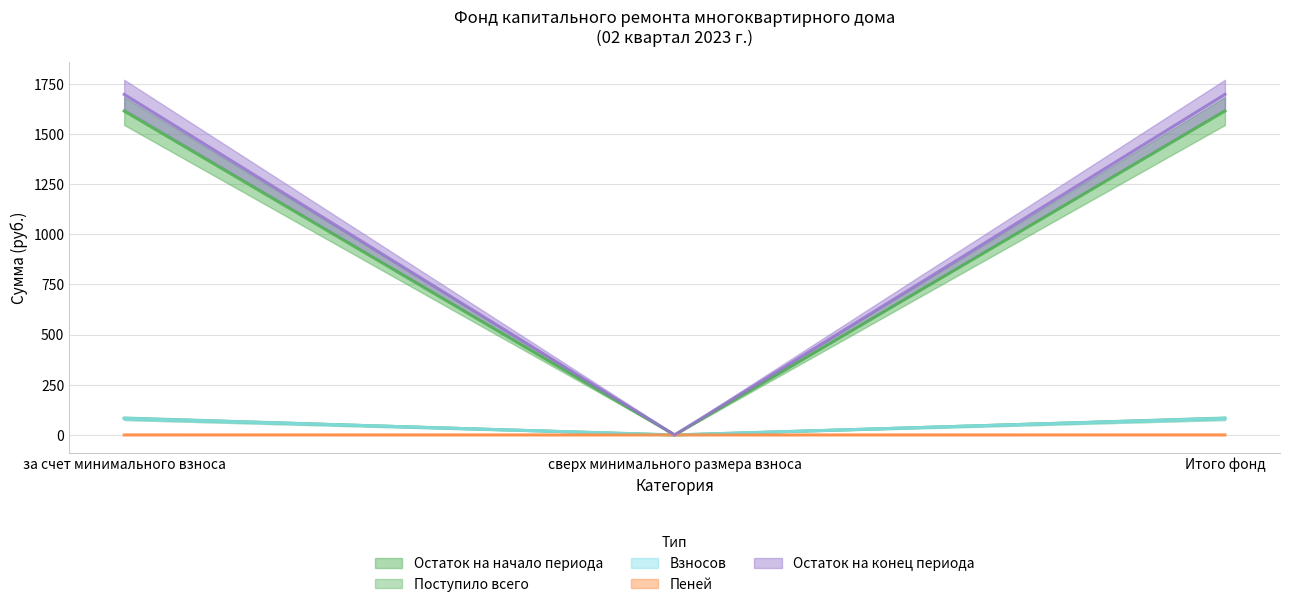

At which category is the sum across all series the highest?

за счет минимального взноса